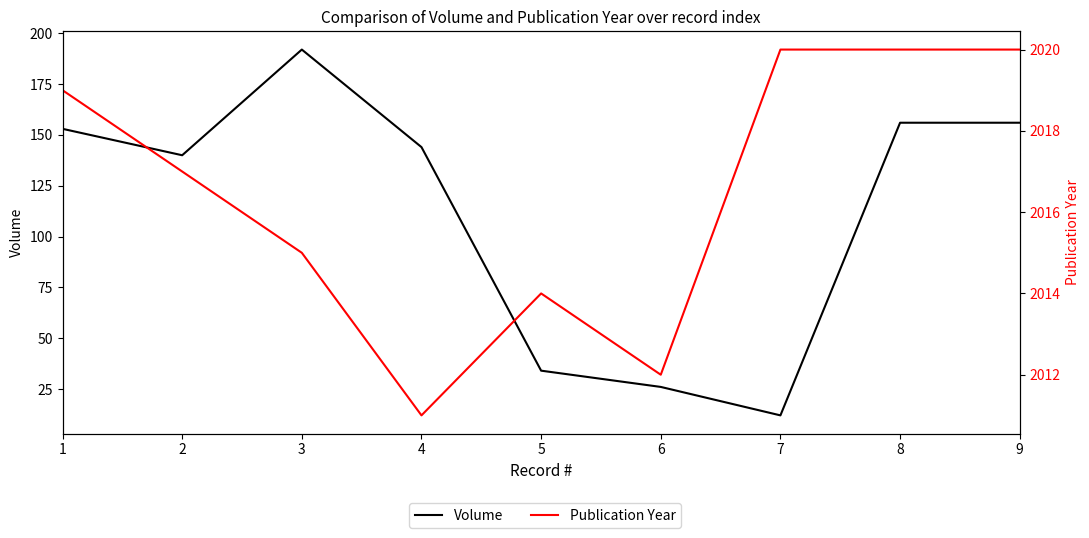

True or false: Volume and Publication Year cross at least once.

False